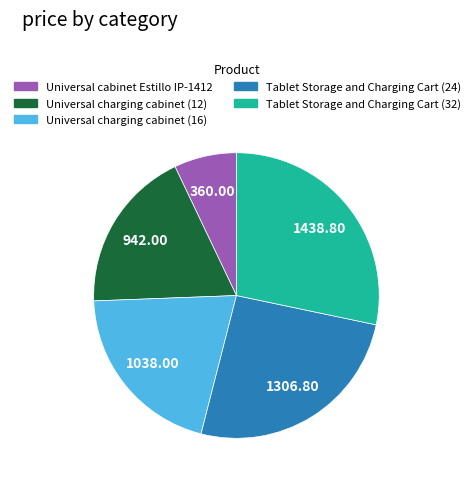

Approximately how many times larger is the value at Universal cabinet Estillo IP-1412 compared to Tablet Storage and Charging Cart (32)?

0.3